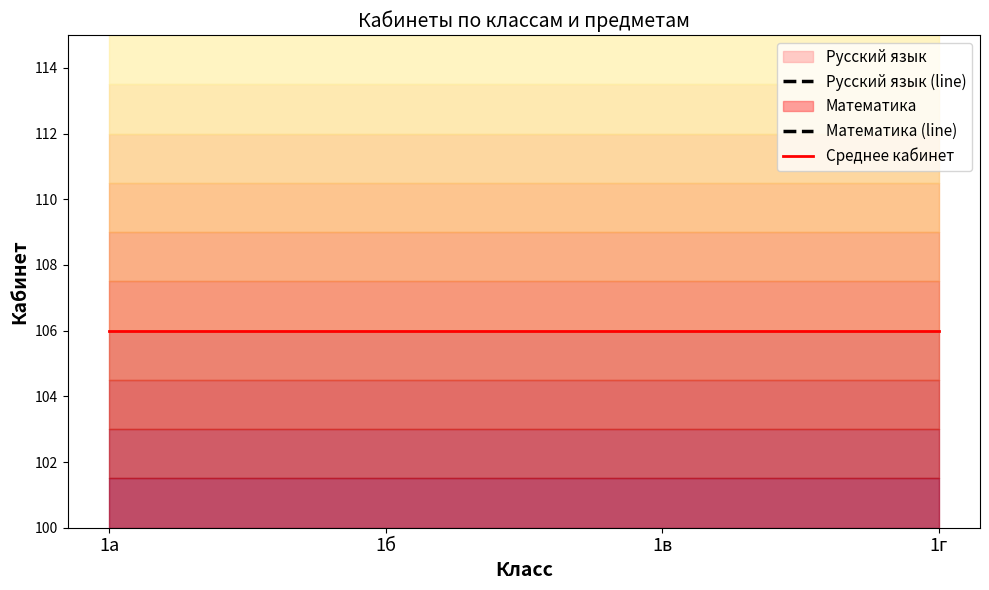

True or false: Русский язык (line) and Среднее кабинет intersect in this chart.

False